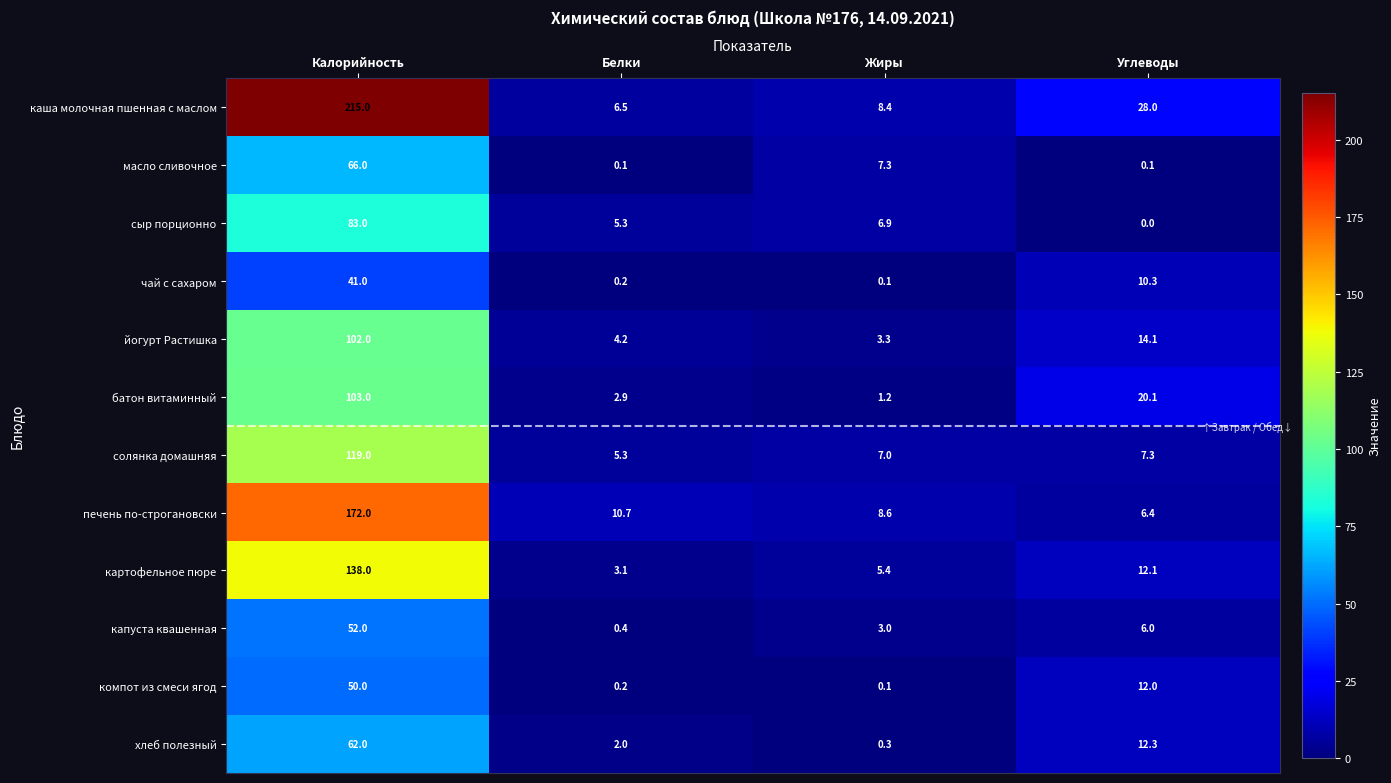

How many series are shown in this chart?

12